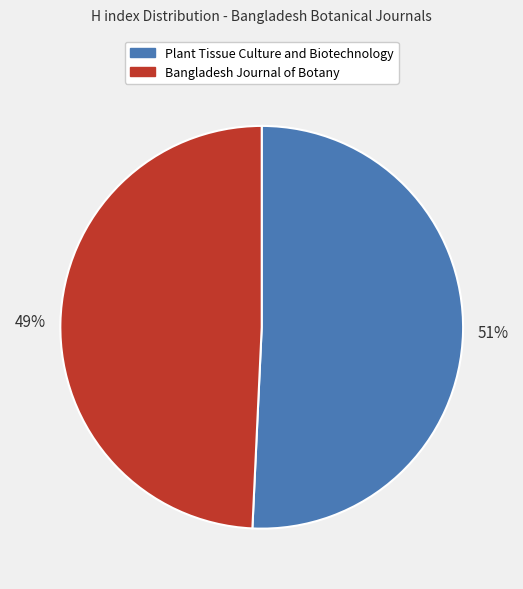

Does Bangladesh Journal of Botany represent more than half of the total?

No